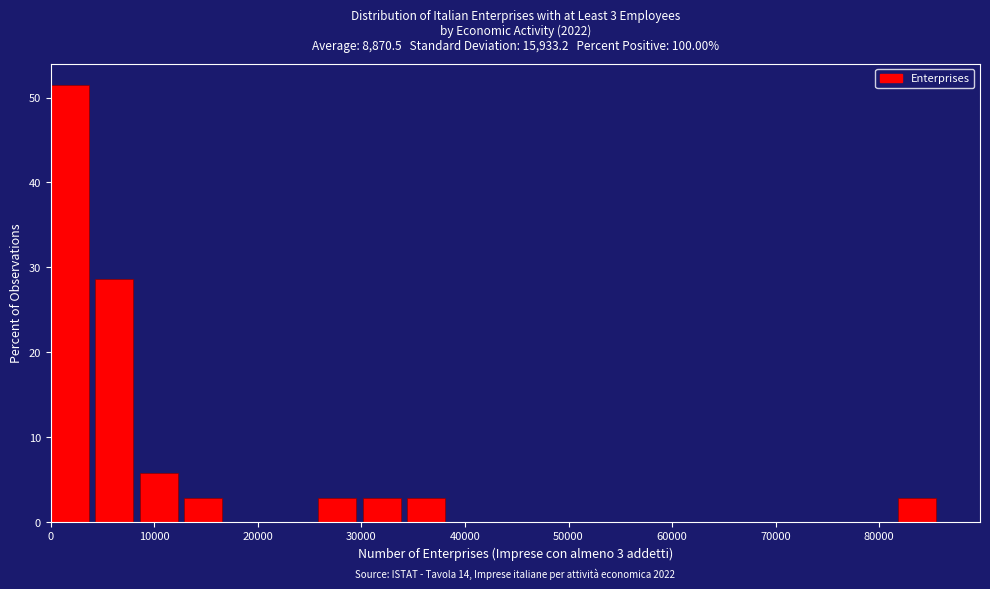

Which range on the x-axis has the tallest bar?

0 to 4000